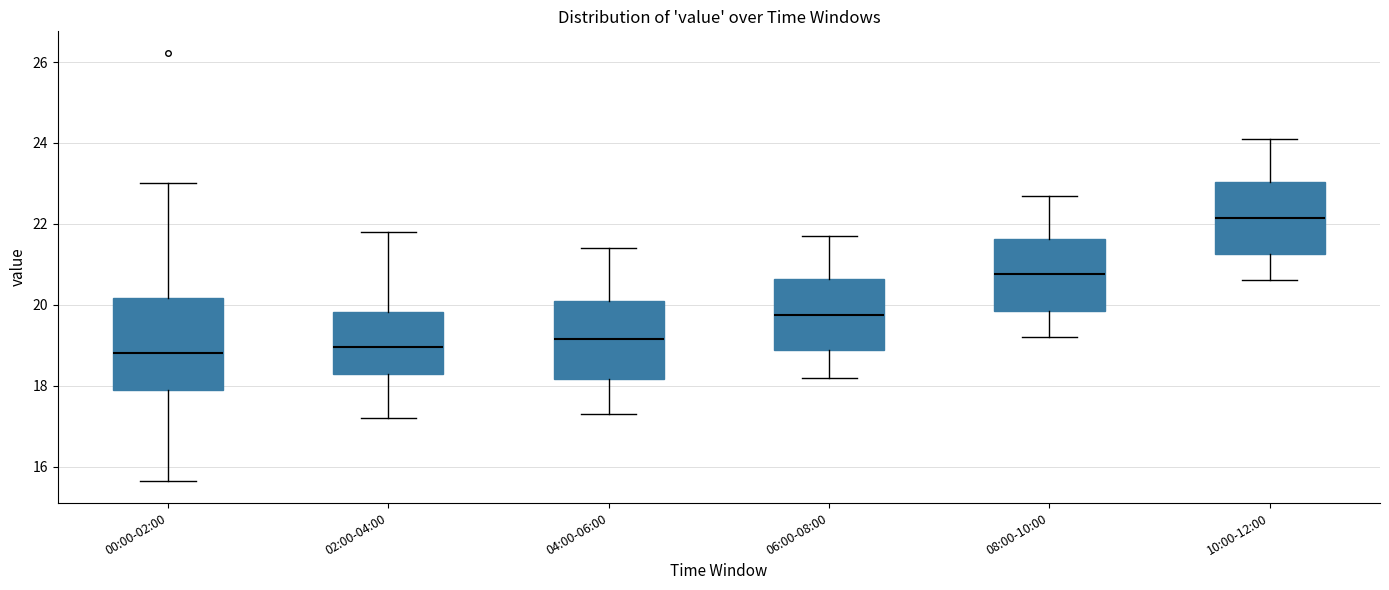

Comparing the boxes themselves (not the whiskers), which one is the tallest?

00:00-02:00